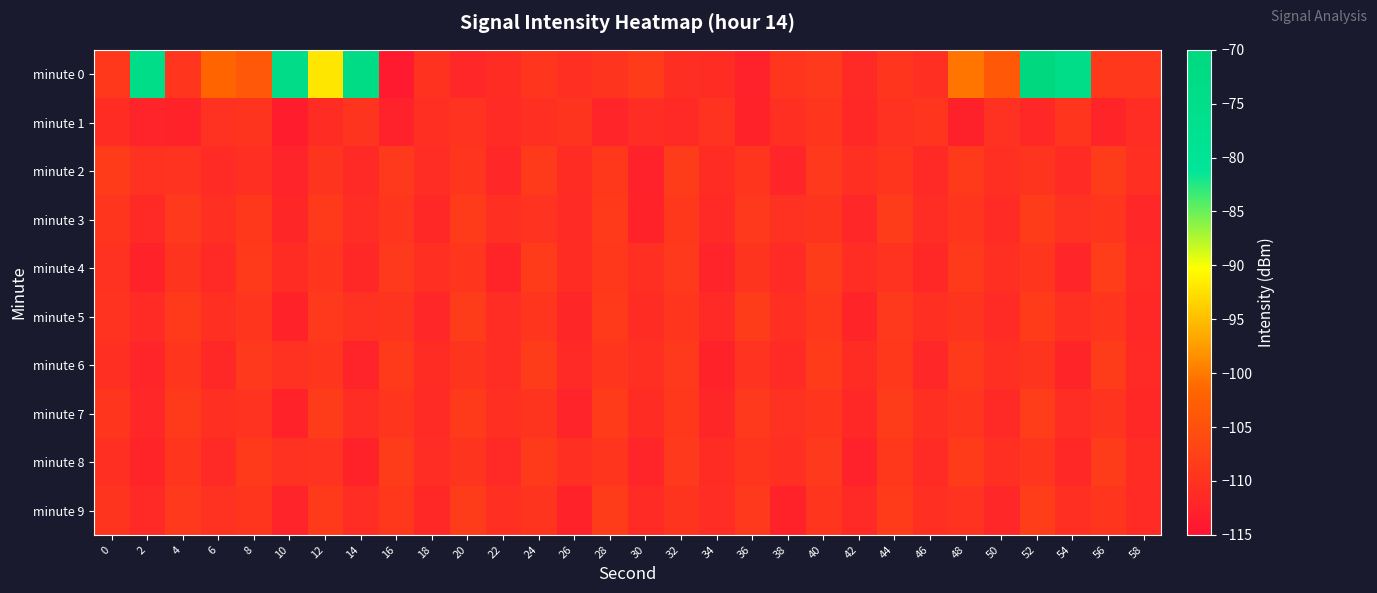

How many data points does each series have?

30